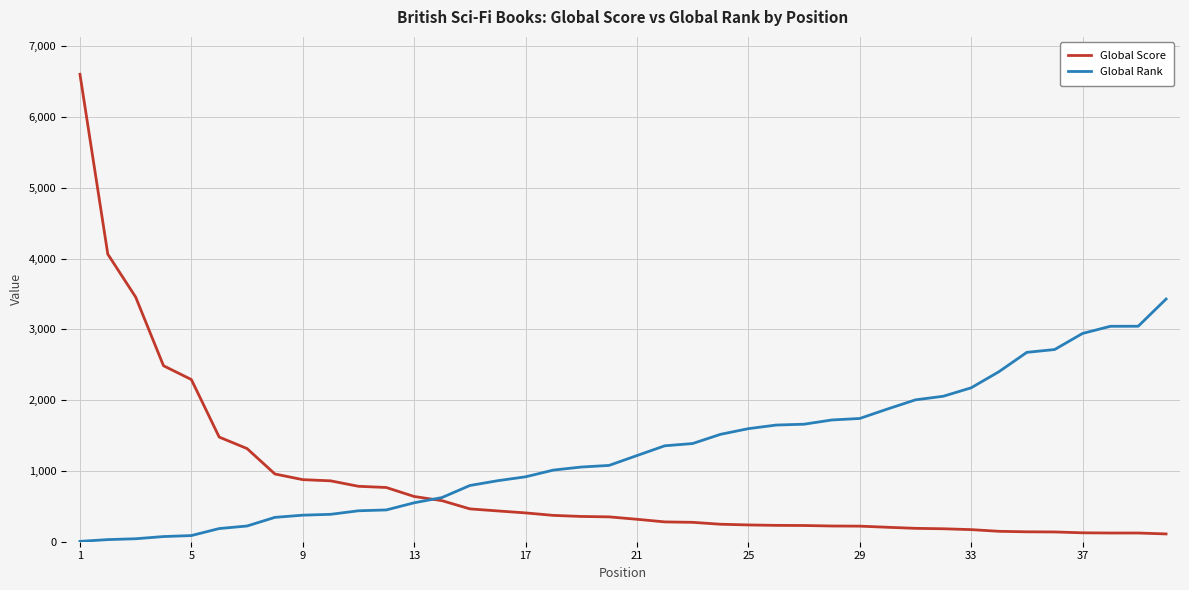

What is the maximum value for Global Rank?

3428